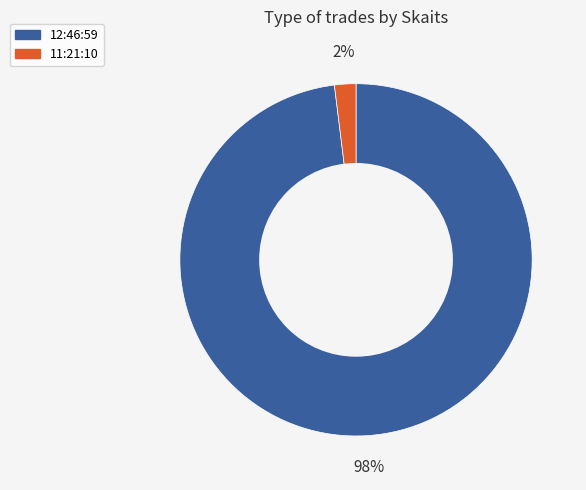

Is there a majority slice in this chart?

Yes